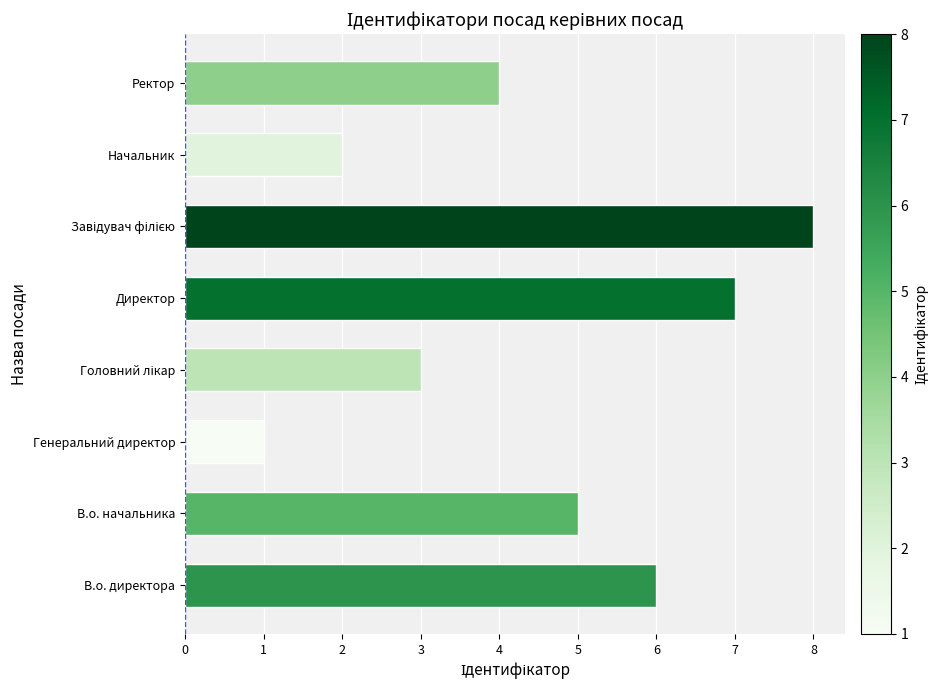

Does the chart contain stacked bars?

No